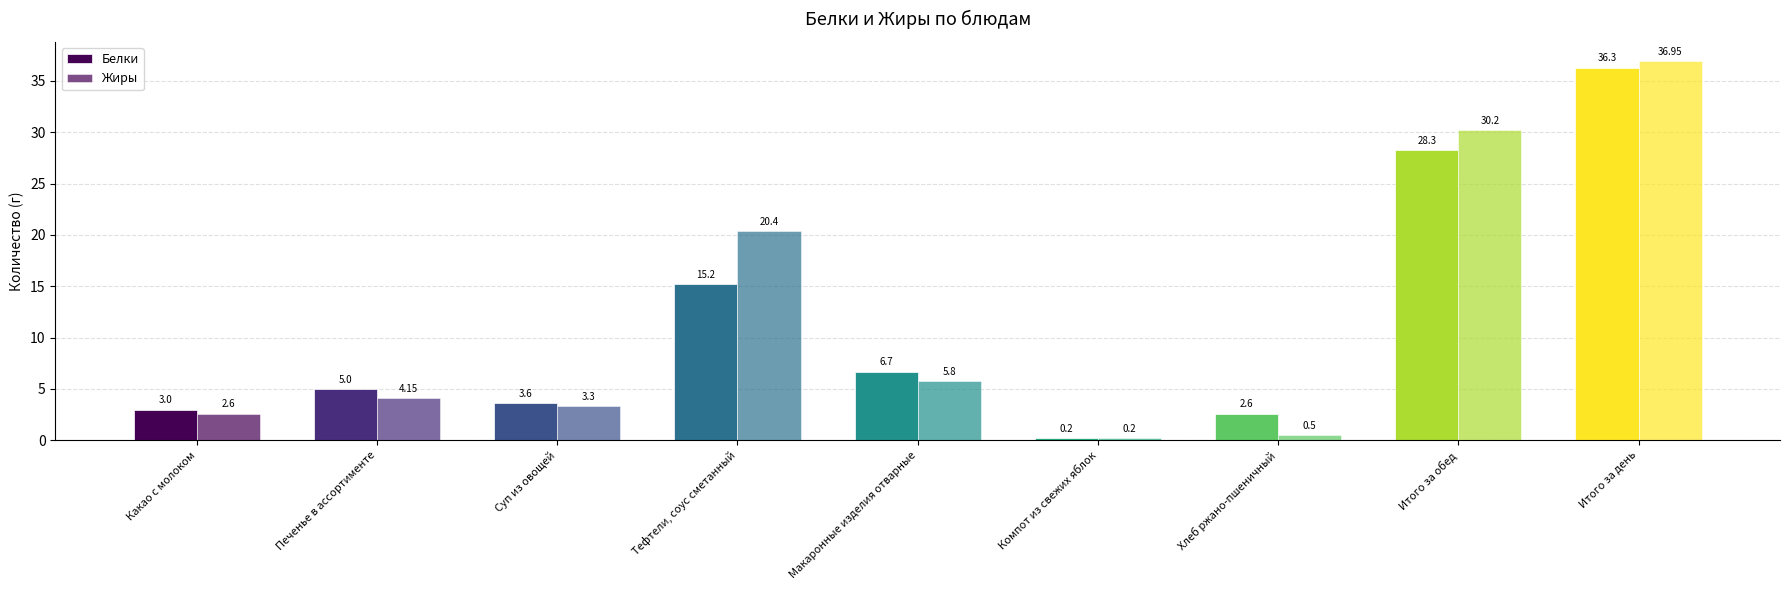

Reading left to right, transcribe all the data shown in this chart.

Белки: 3.0	5.0	3.6	15.2	6.7	0.2	2.6	28.3	36.3
Жиры: 2.6	4.2	3.3	20.4	5.8	0.2	0.5	30.2	37.0